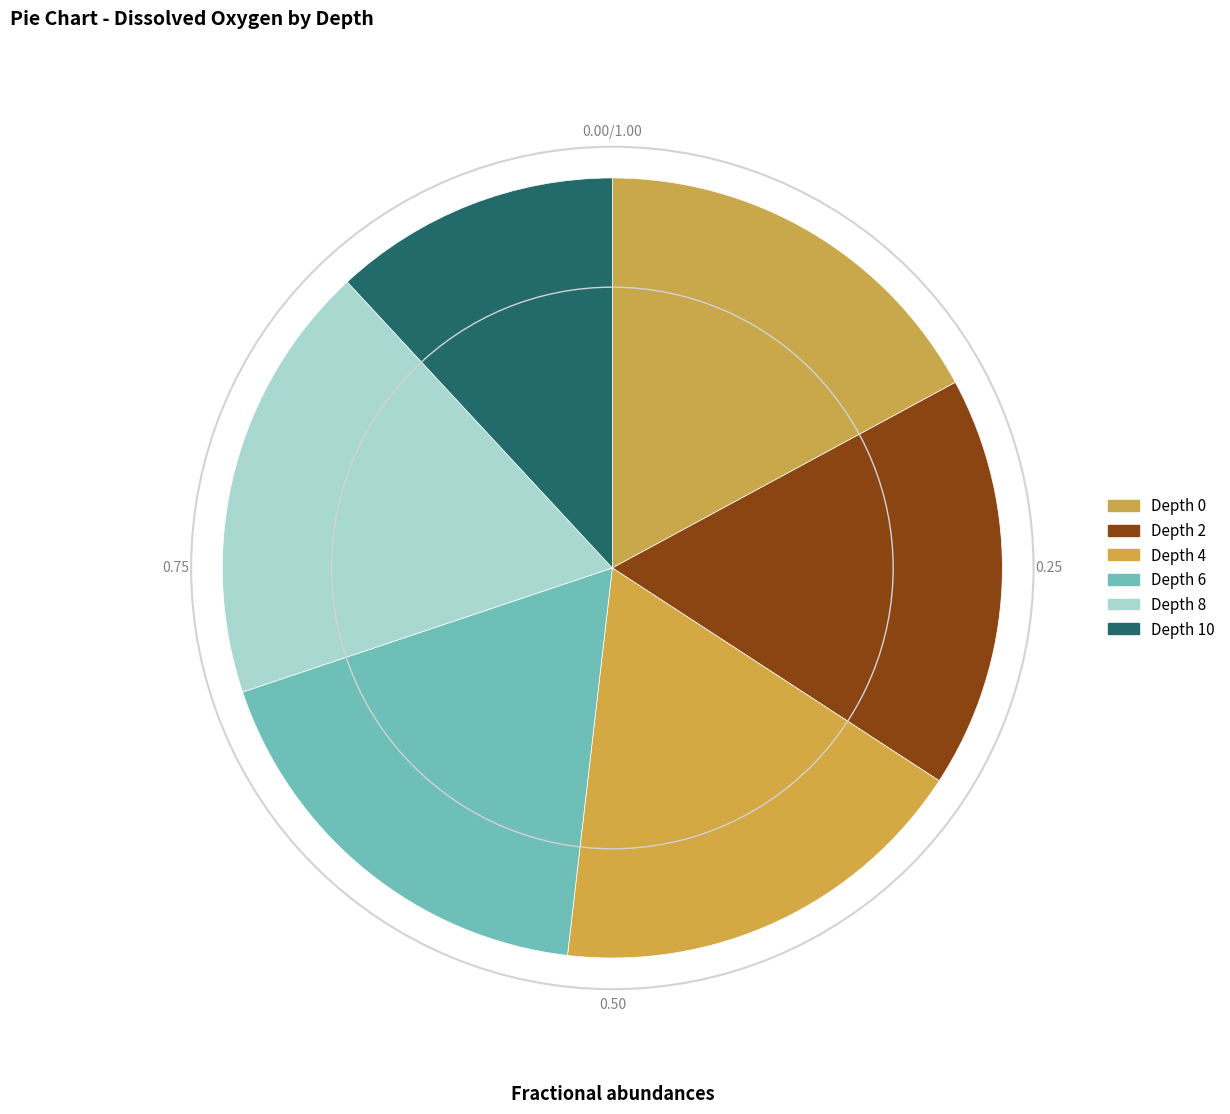

Is it true that Depth 0 is 17% of the pie?

True